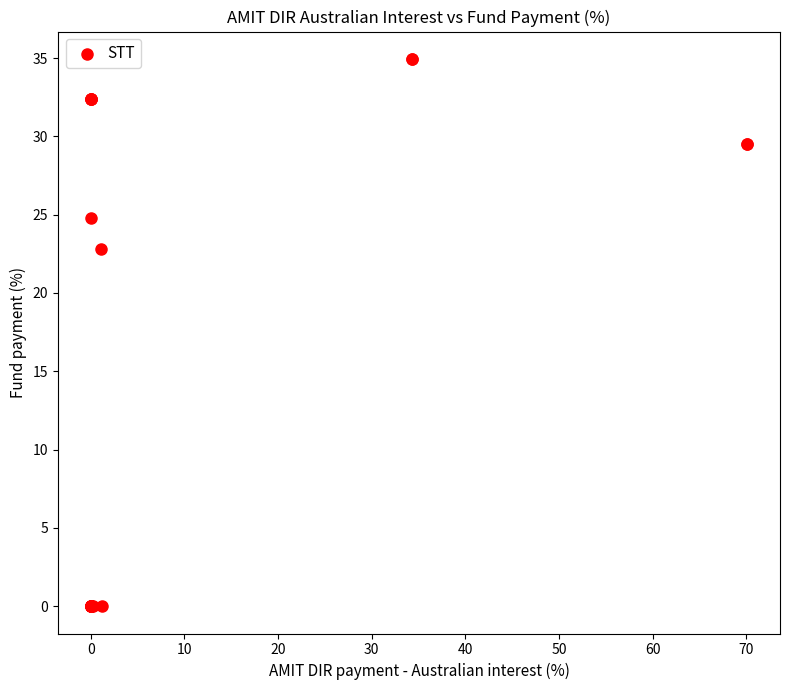

What Y value in the scatter plot is closest to 17?

22.8